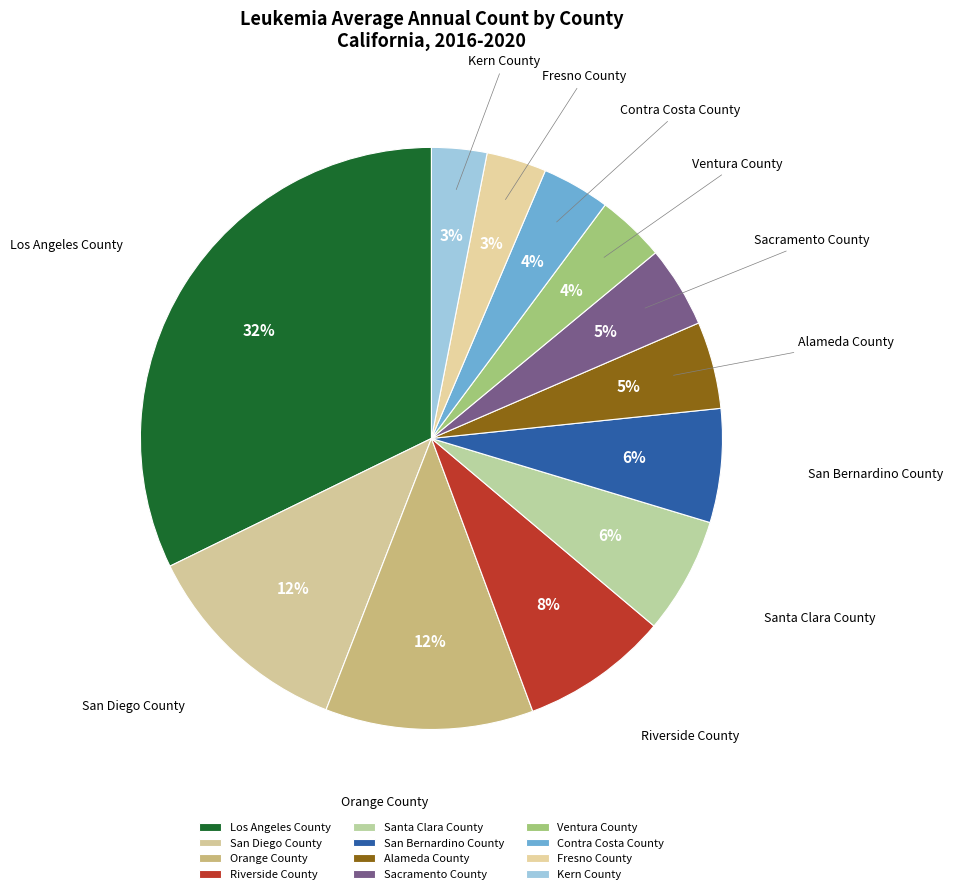

Is there any slice that represents more than half of the pie?

No